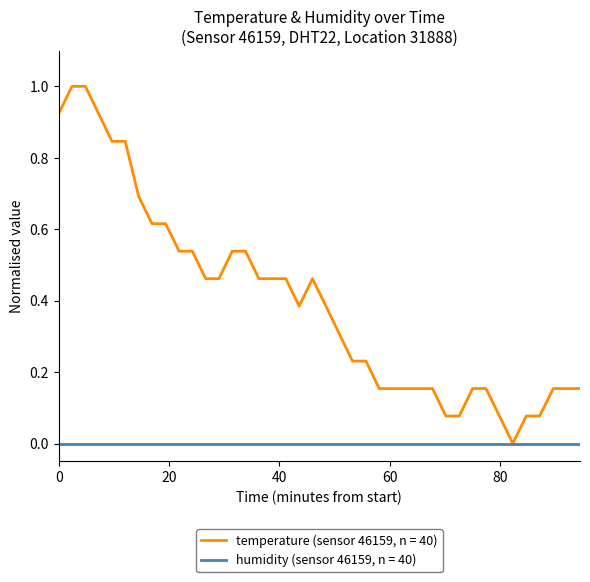

Which series has the largest total across all categories?

temperature (sensor 46159, n = 40)